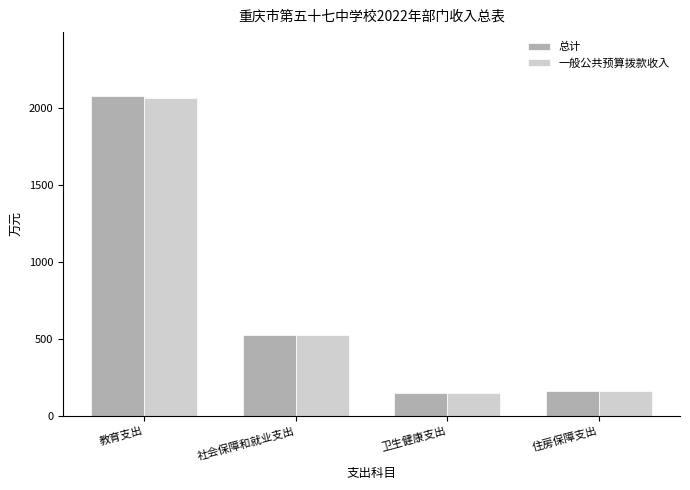

What is the label of the 2nd bar from the left?

社会保障和就业支出